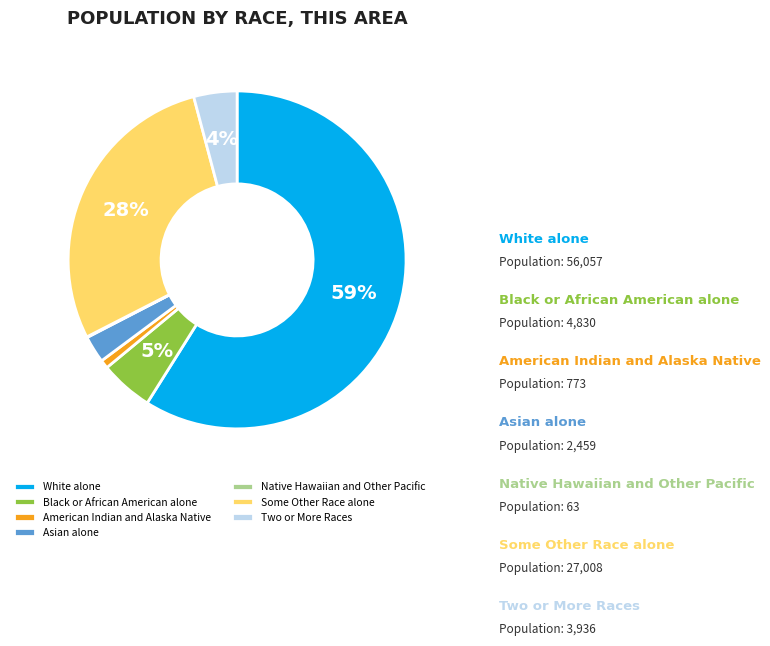

How many segments does this pie chart have?

7